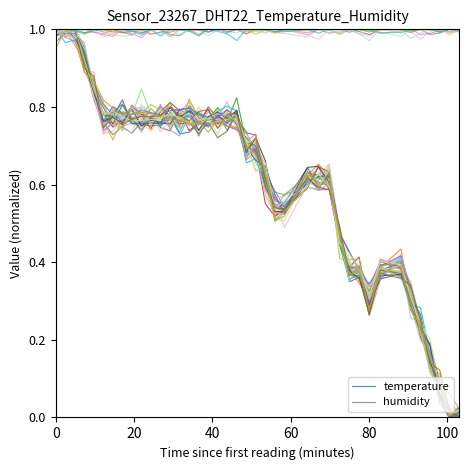

True or false: temperature and humidity cross at least once.

False